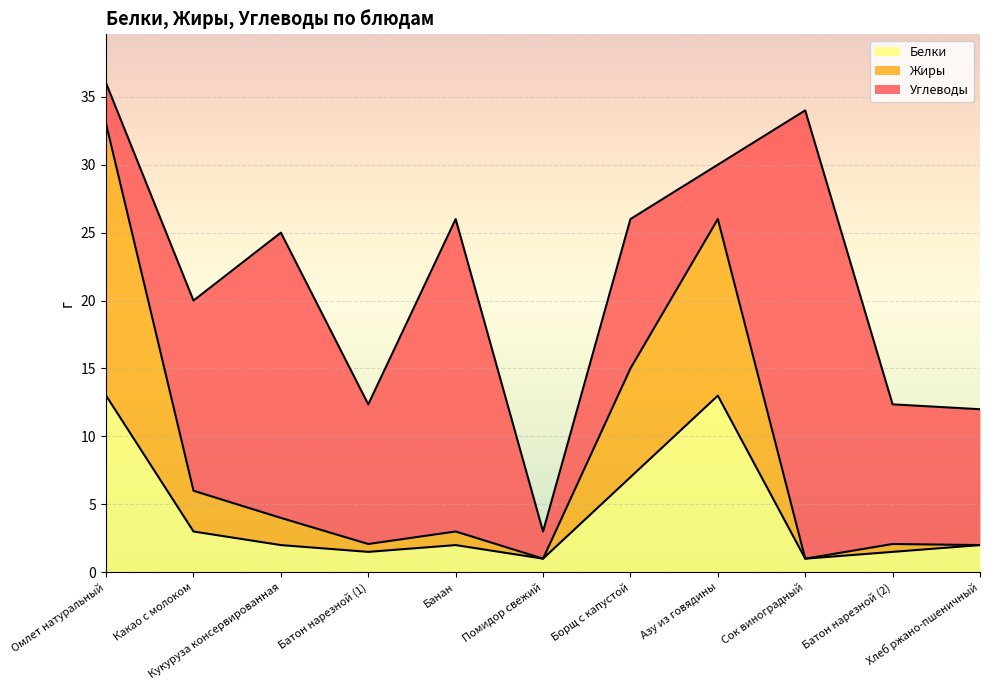

True or false: Белки and Жиры intersect in this chart.

False